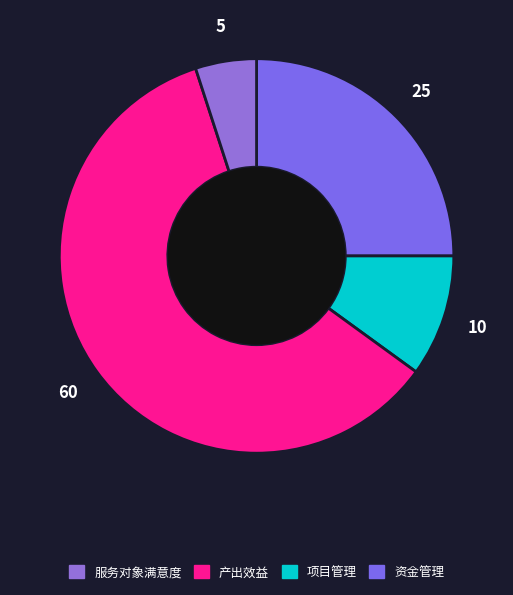

How many slices are in this pie chart?

4